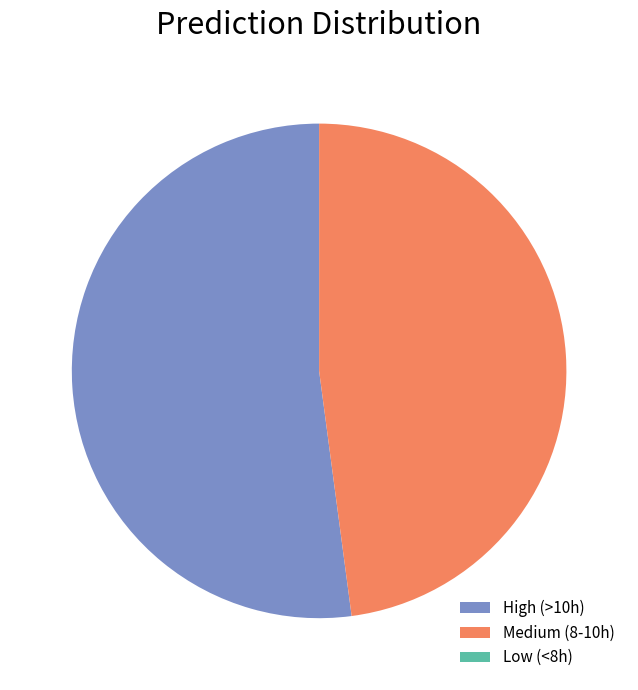

True or false: High (>10h) accounts for 52% of the total.

True